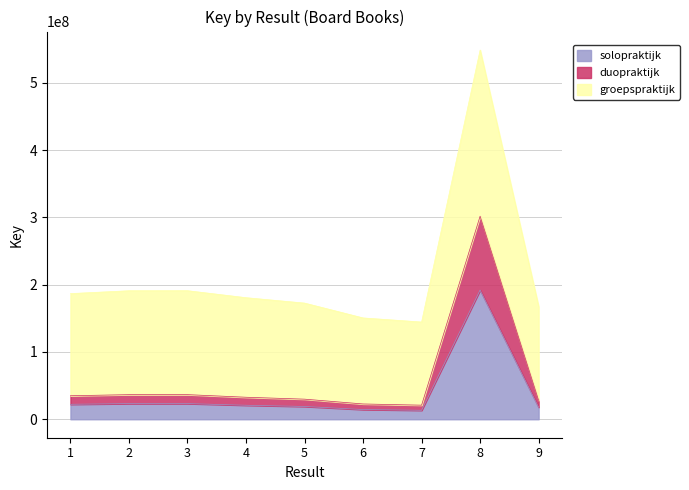

What is the approximate value at 5?

172674063